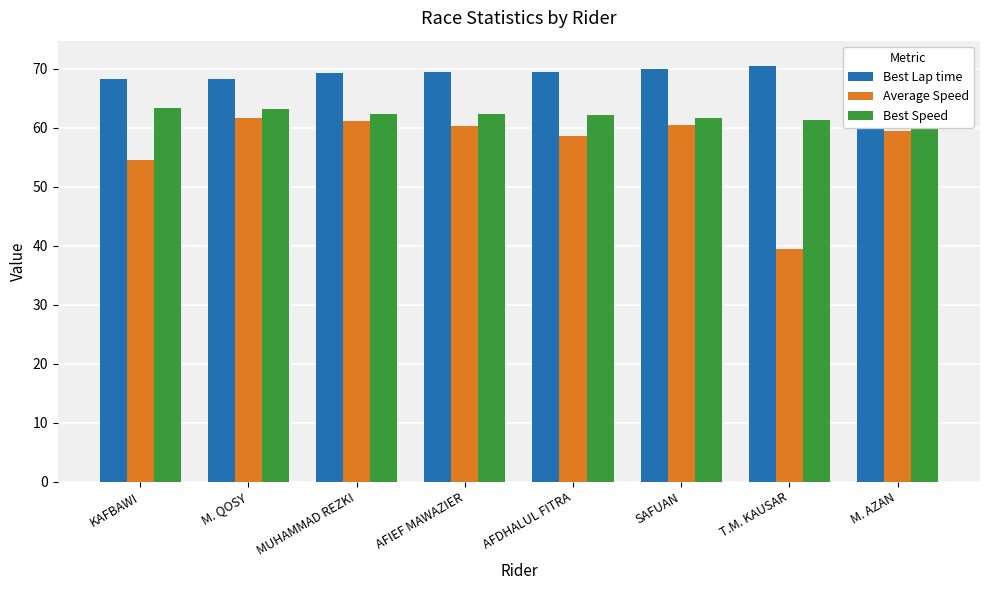

What is the approximate value of Best Lap time at AFIEF MAWAZIER?

69.4